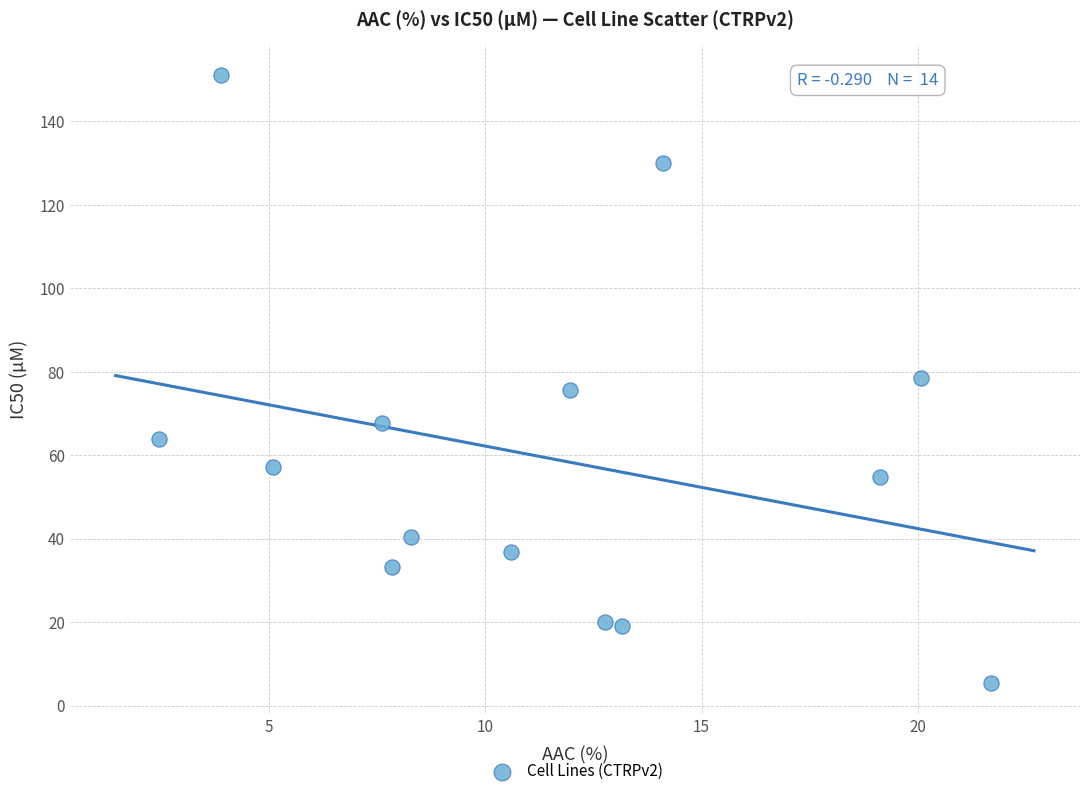

What is the range of X values (max minus min)?

19.2